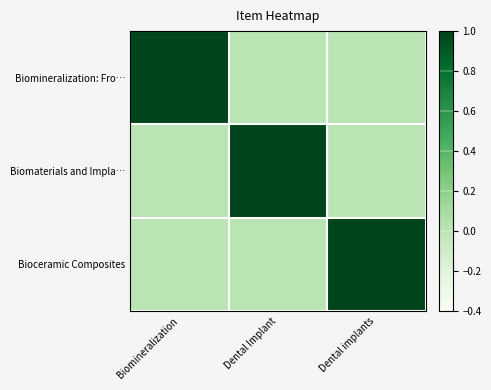

At which category is the sum across all series the highest?

Biomineralization